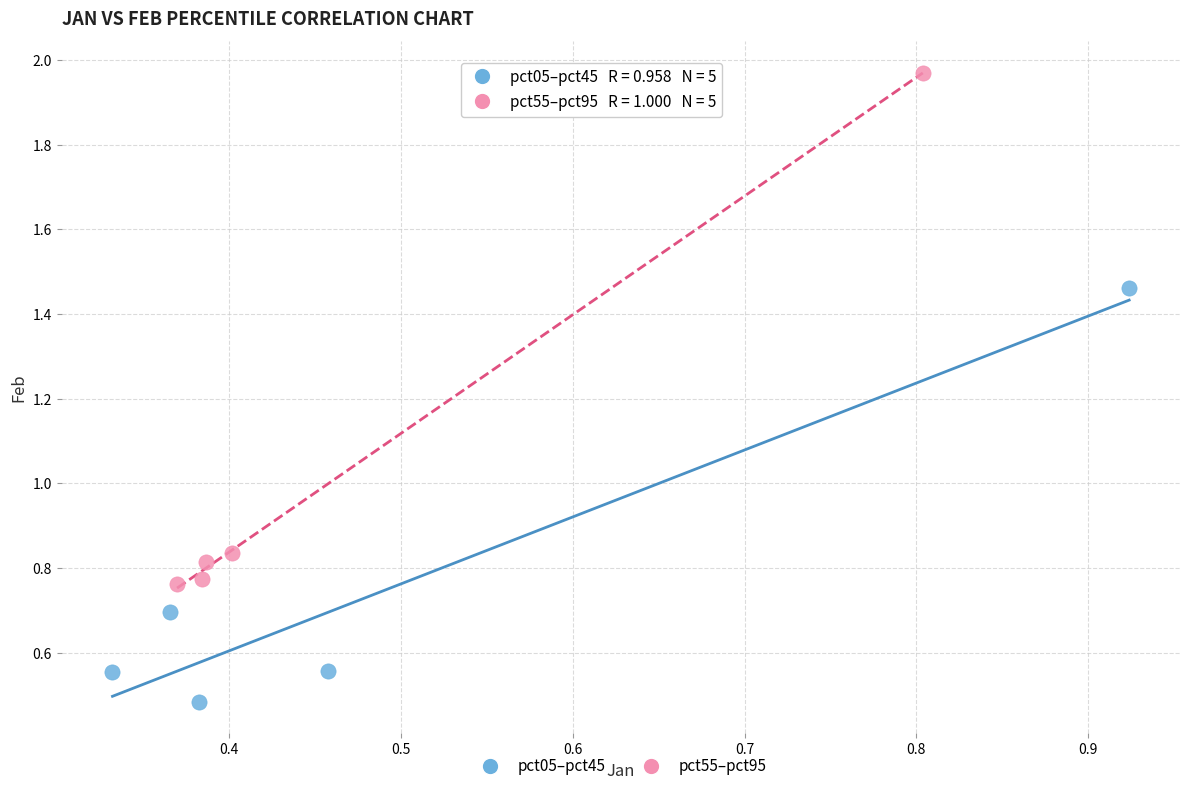

Which series contains the highest Y value?

pct55–pct95